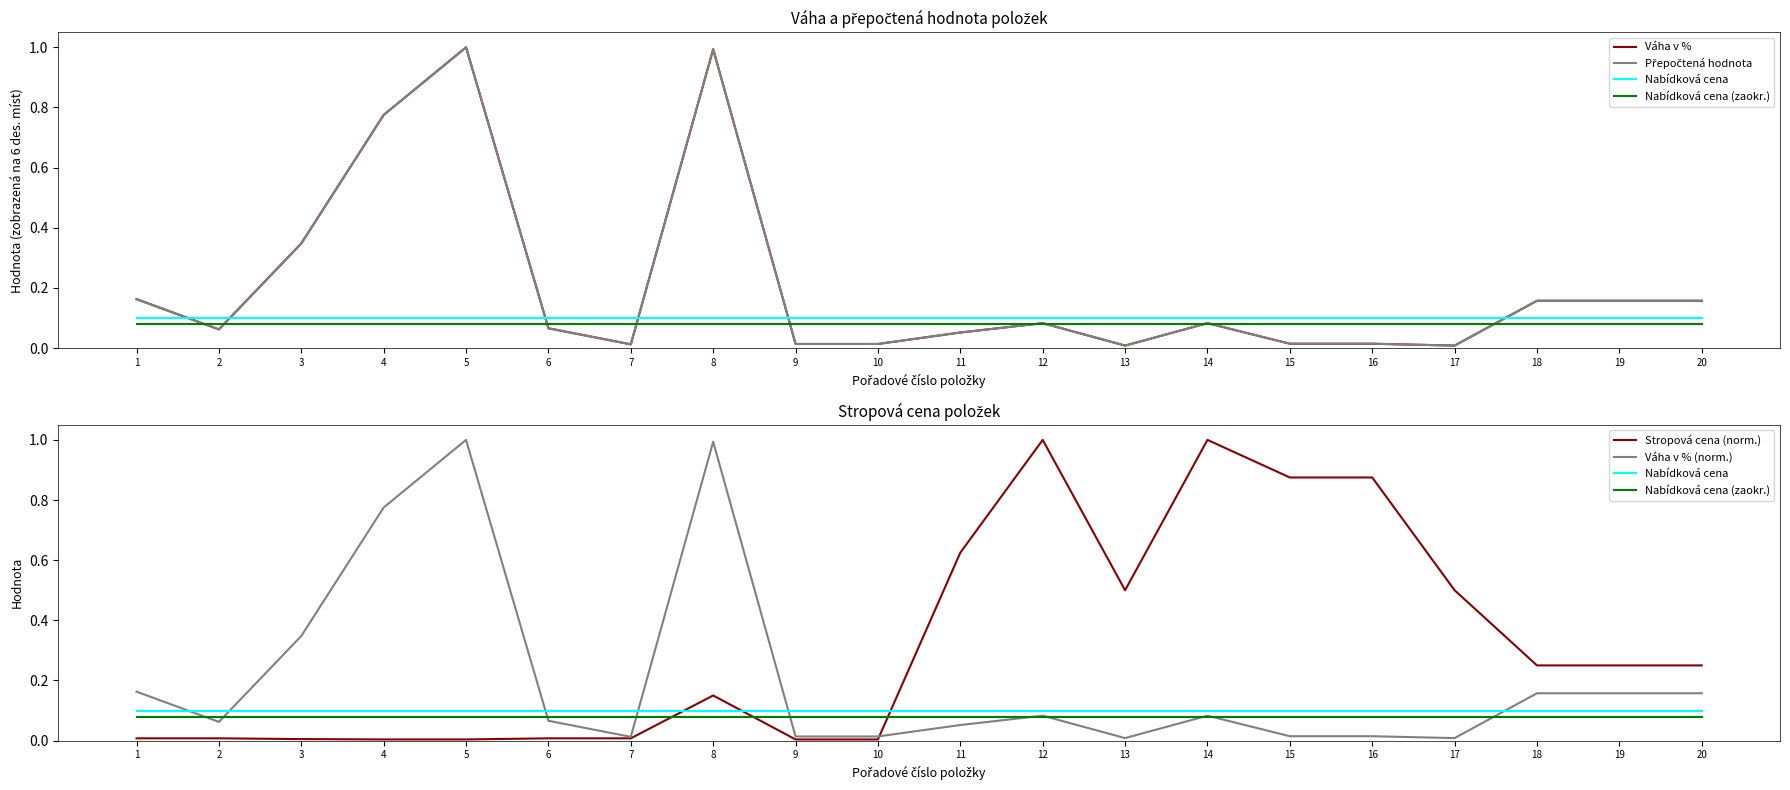

Does the chart have visible grid lines?

No